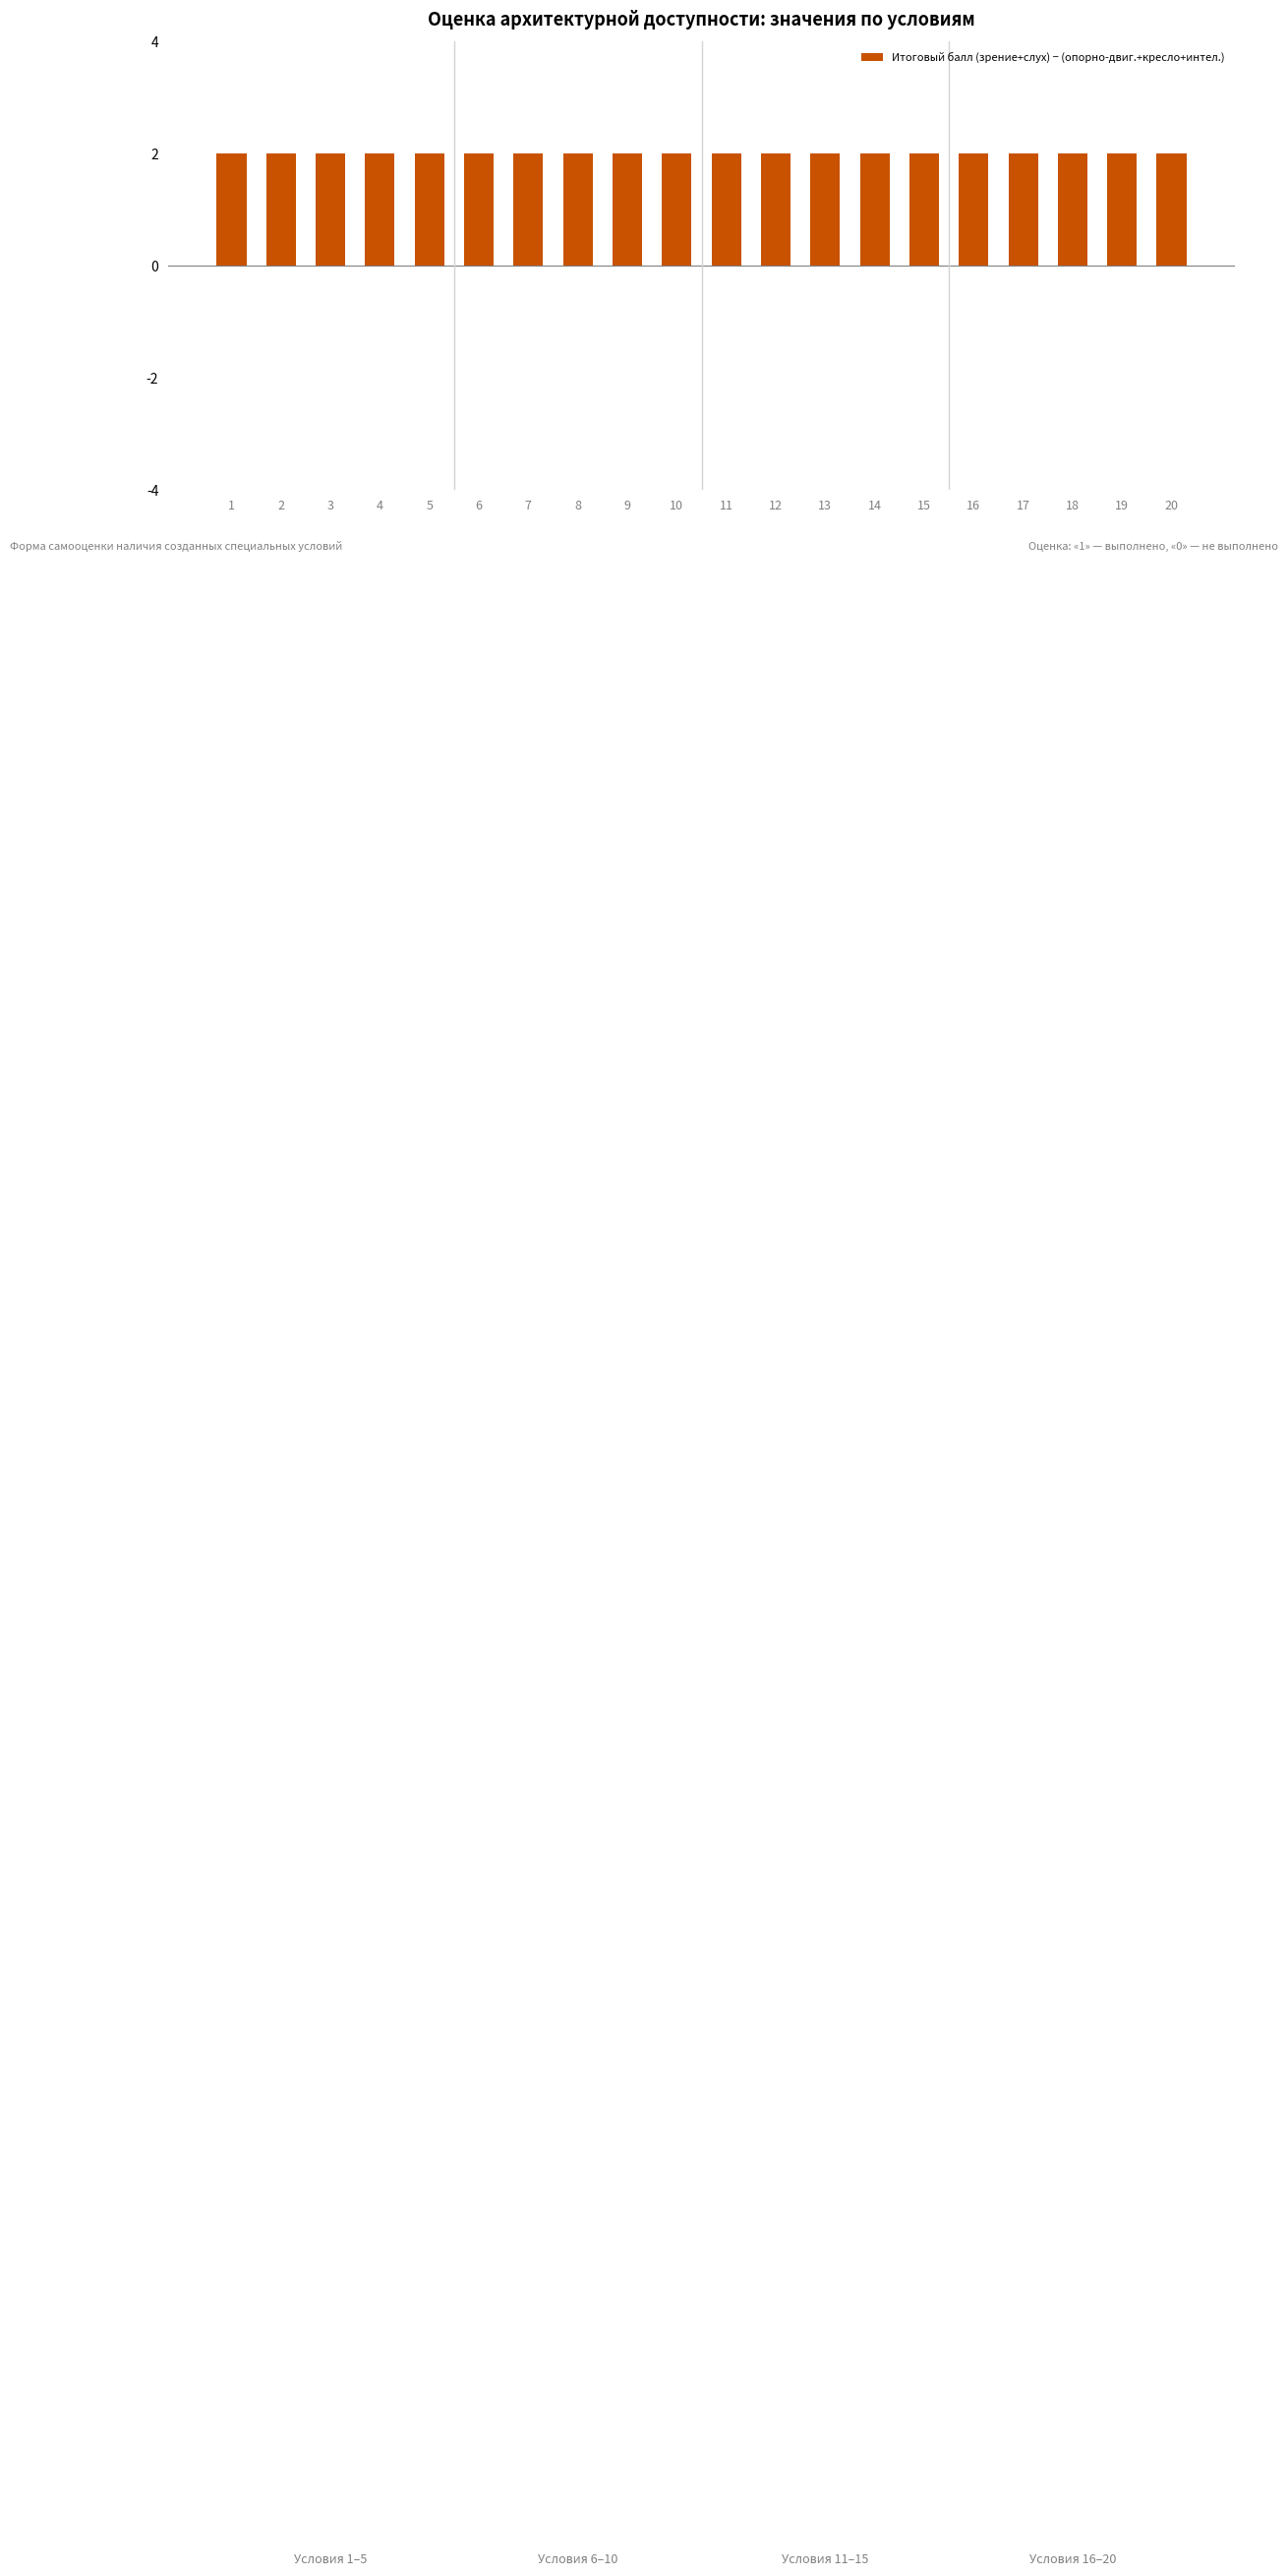

What is the highest value of the для инвалидов с нарушениями зрения series?

1